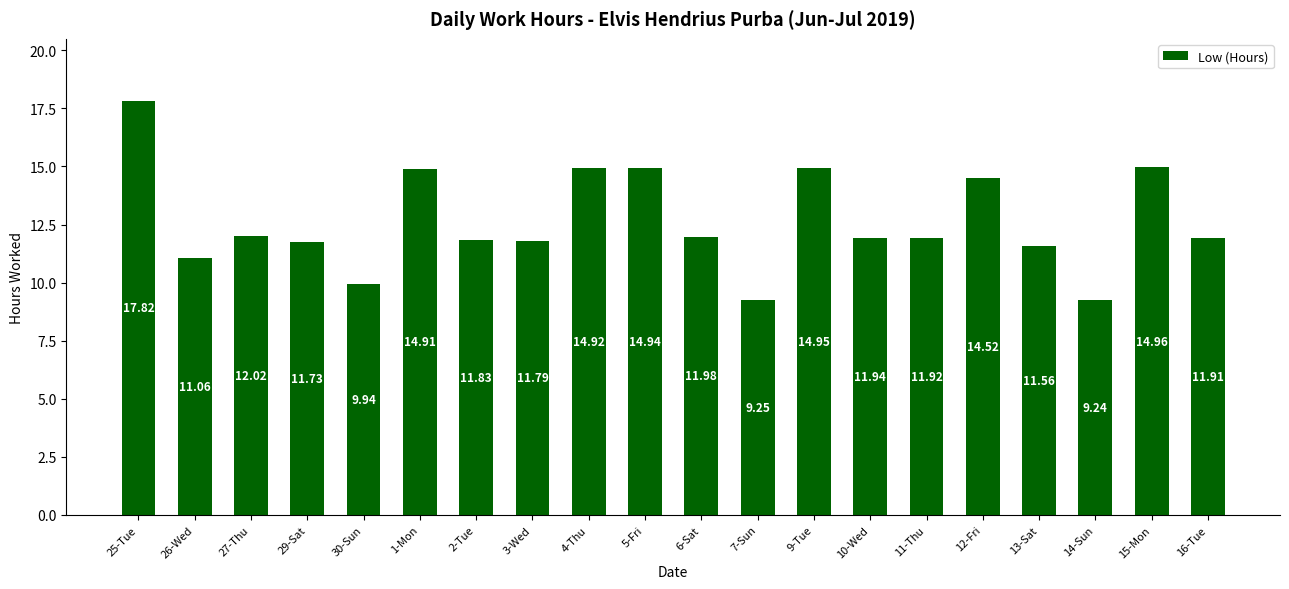

List the labels in order of value, smallest first.

14-Sun, 7-Sun, 30-Sun, 26-Wed, 13-Sat, 29-Sat, 3-Wed, 2-Tue, 16-Tue, 11-Thu, 10-Wed, 6-Sat, 27-Thu, 12-Fri, 1-Mon, 4-Thu, 5-Fri, 9-Tue, 15-Mon, 25-Tue